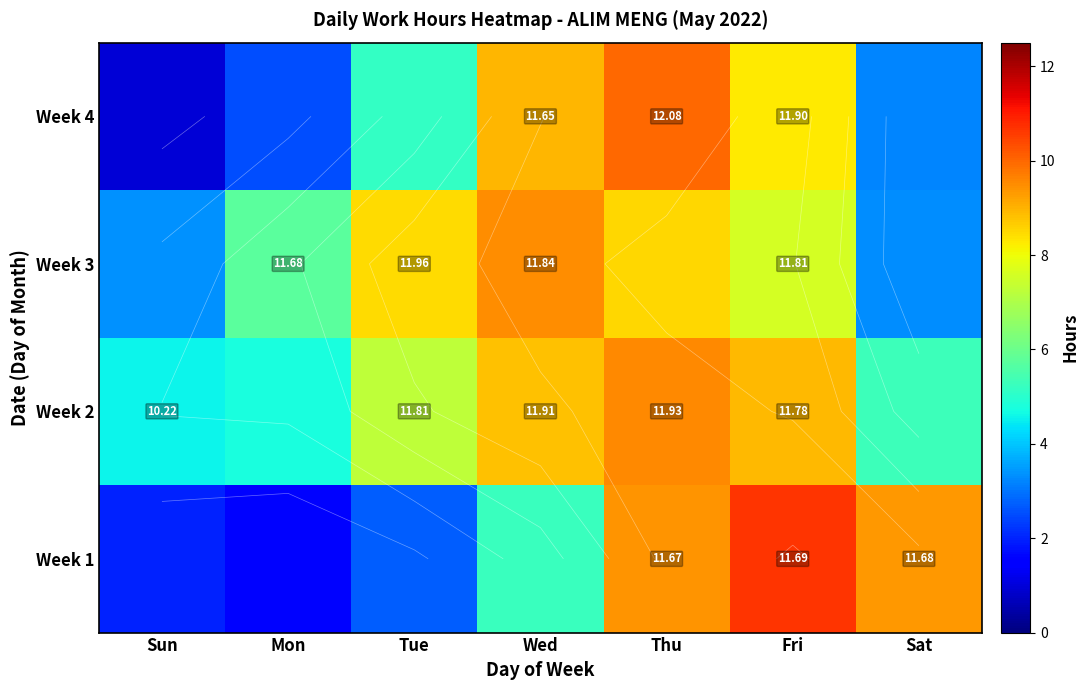

At Sun, list the series in order from largest to smallest.

Week 2, Week 3, Week 1, Week 4